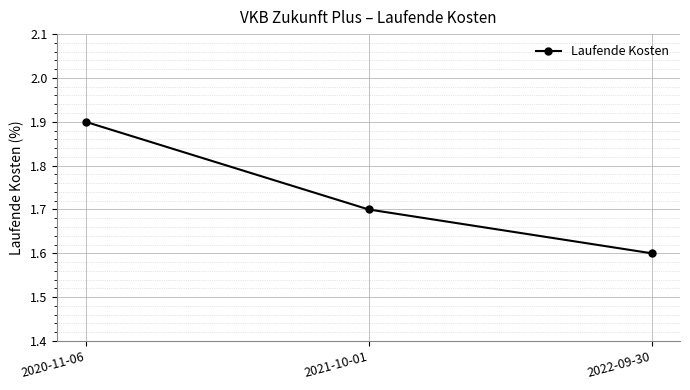

Approximately how many times larger is the value at 2021-10-01 compared to 2022-09-30?

1.1